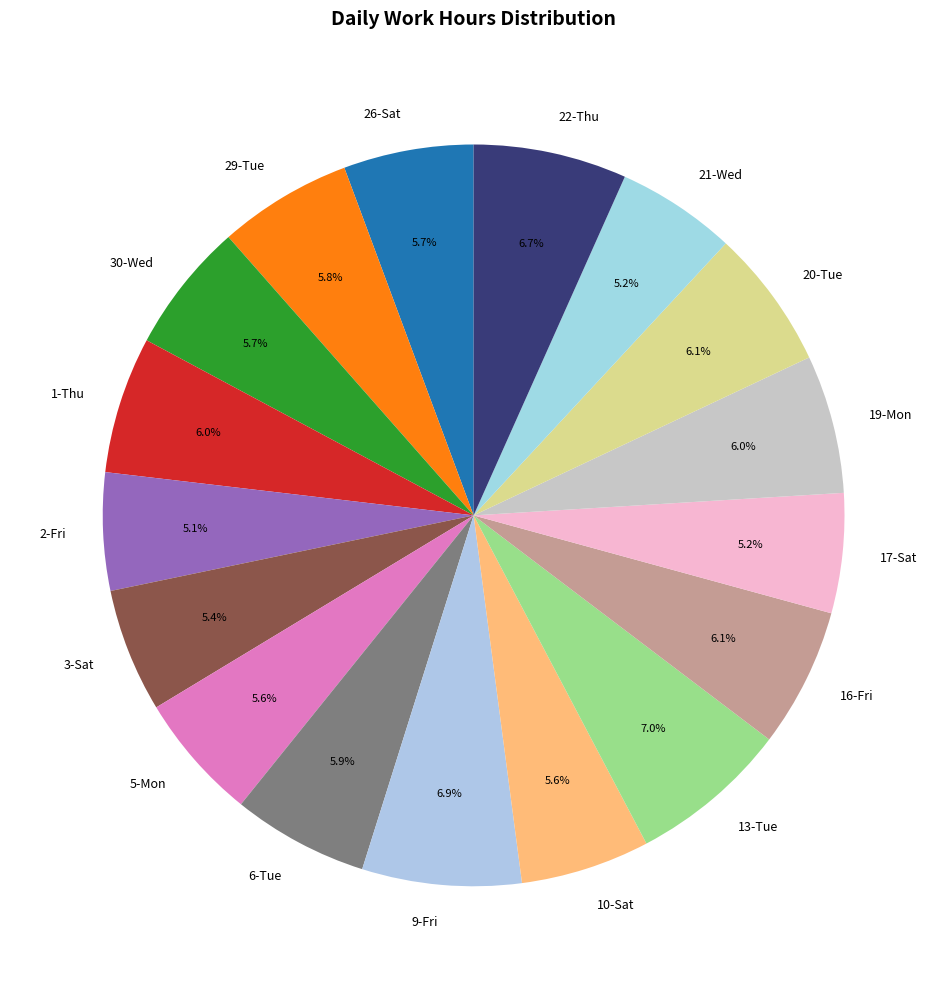

True or false: 17-Sat accounts for 19% of the total.

False